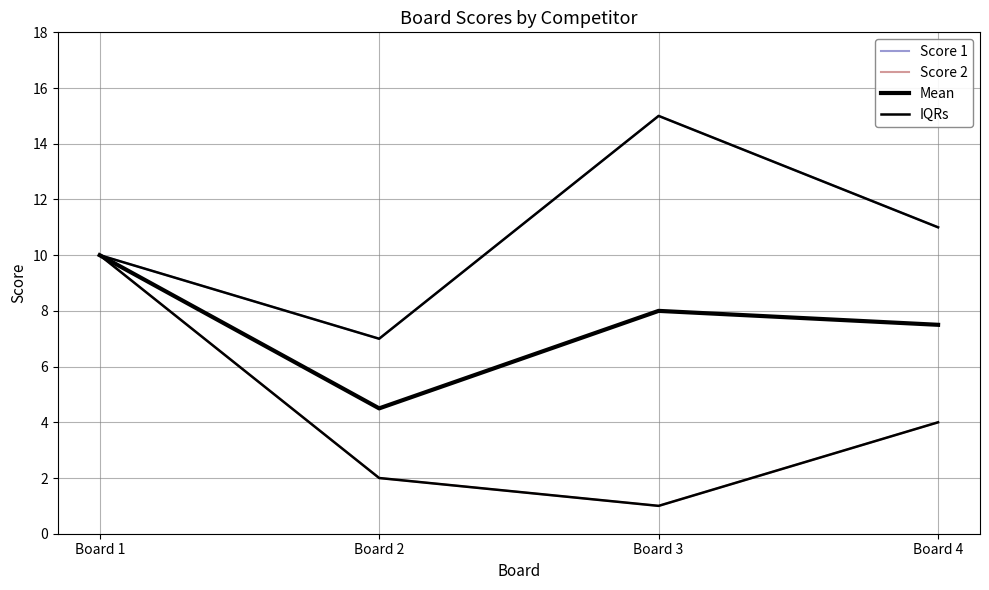

At which label does IQRs first exceed 11?

Board 3